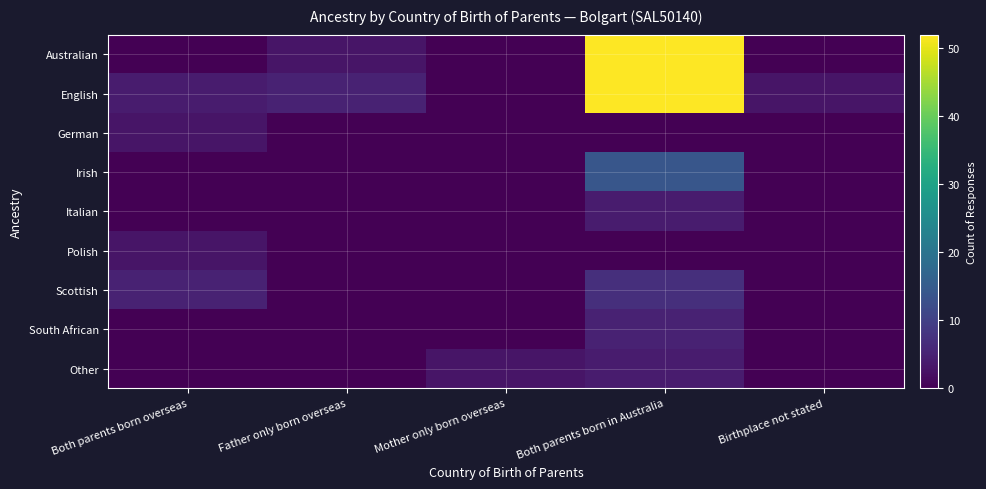

What is the total value across all series at Mother only born overseas?

3